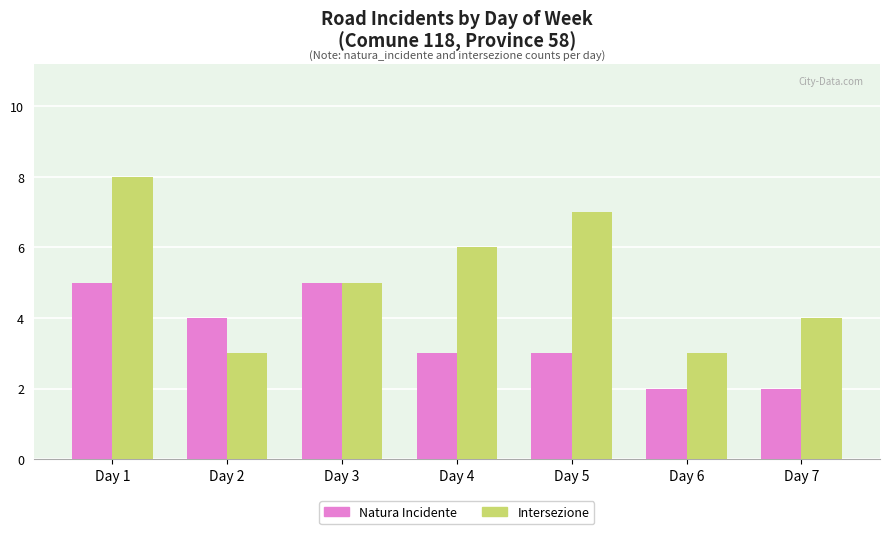

What is the sum of all Natura Incidente values?

24